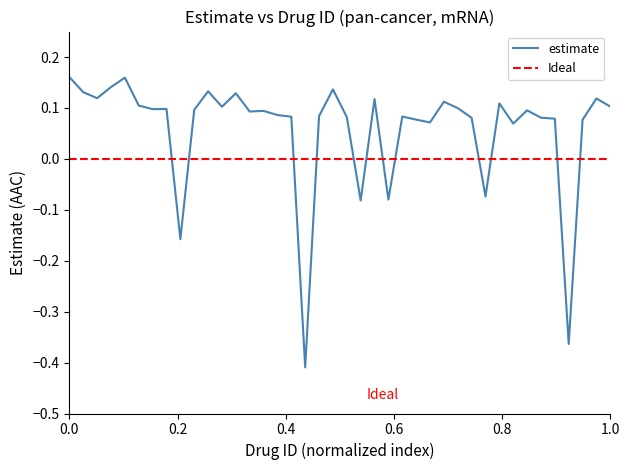

What is the maximum value shown in the chart?

0.2